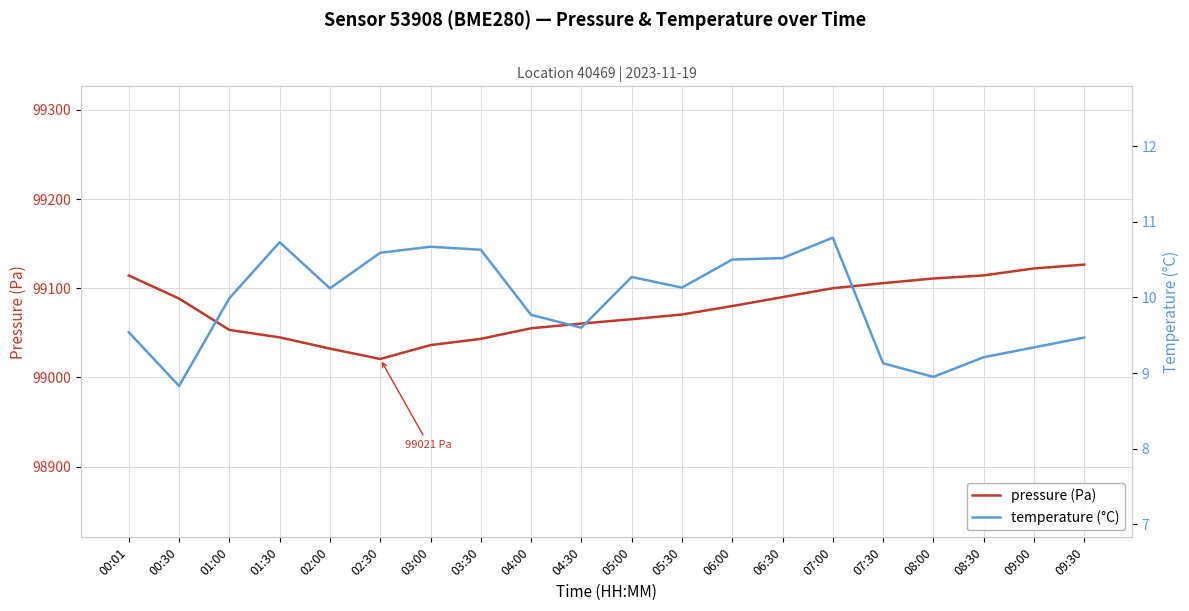

What is the difference between the temperature (°C) values at 00:30 and 03:30?

1.8